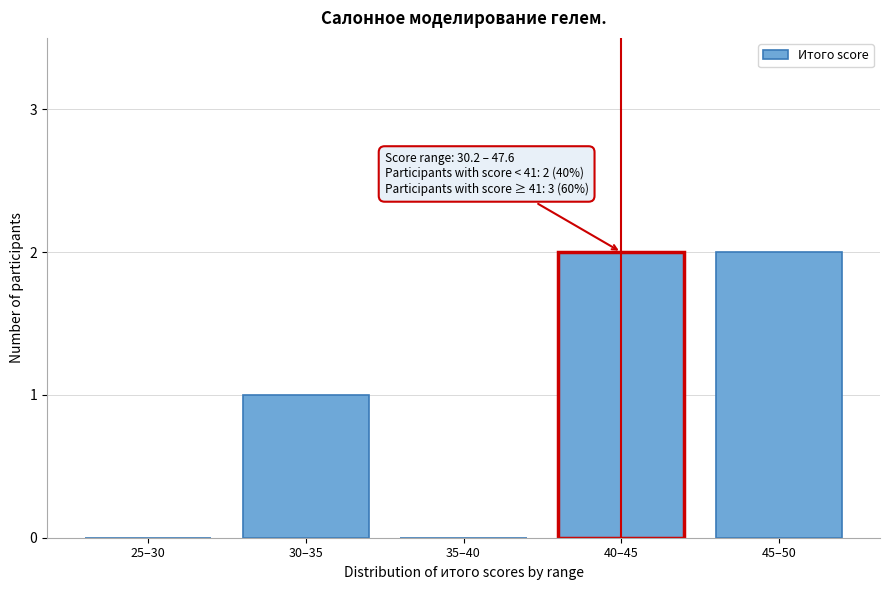

Reading left to right, extract all data points from this chart.

25–30=0	30–35=1	35–40=0	40–45=2	45–50=2